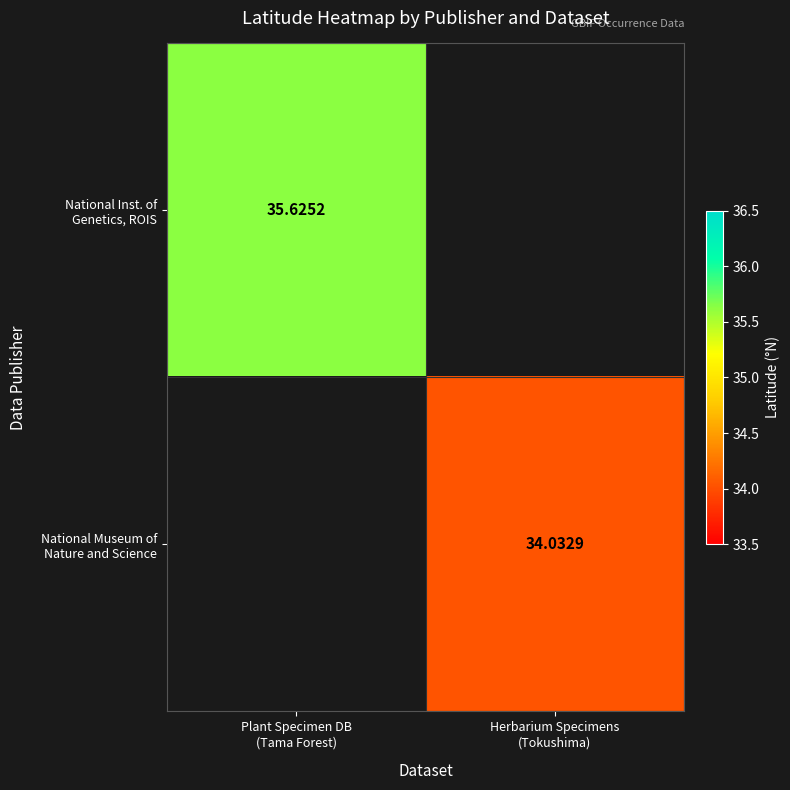

Which series has the largest total across all categories?

National Inst. of Genetics, ROIS